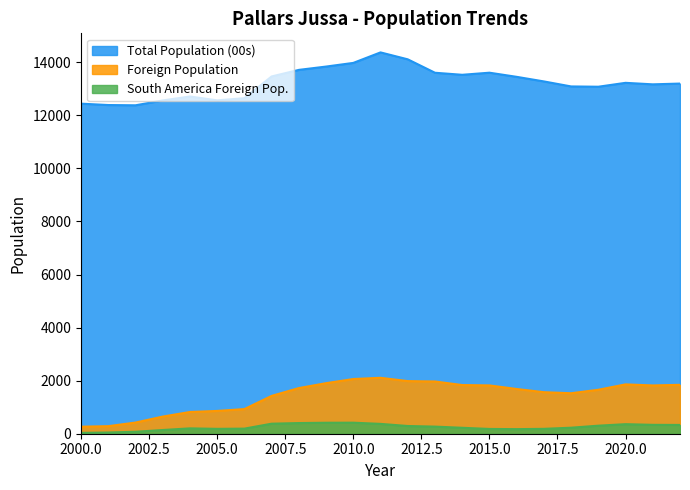

The value of South America Foreign Pop. at 2016 is 98. True or false?

False